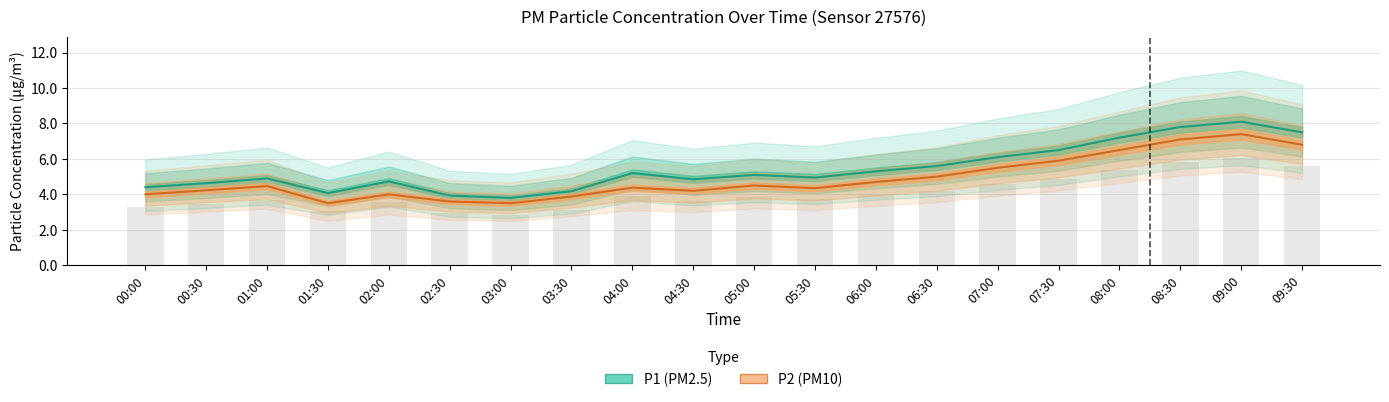

What position from the left is 01:00?

3